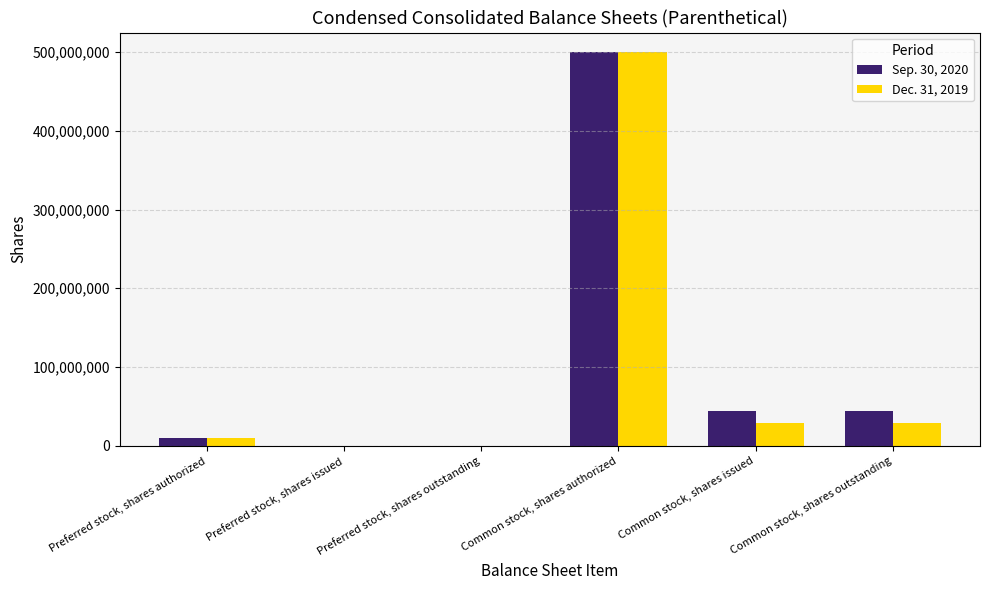

Which label corresponds to the largest value in the chart?

Common stock, shares authorized